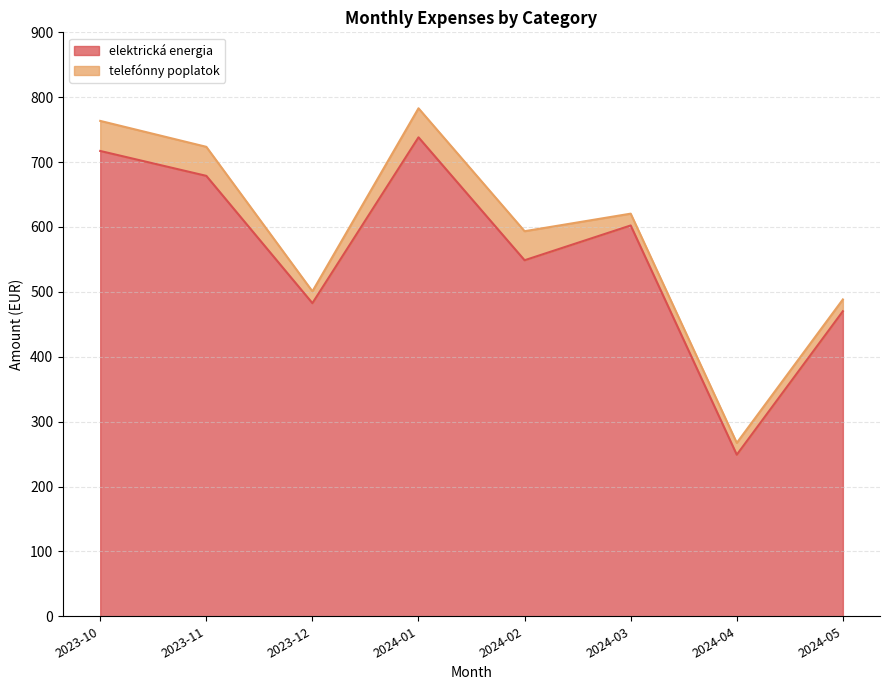

Which series has the largest range (max minus min)?

elektrická energia